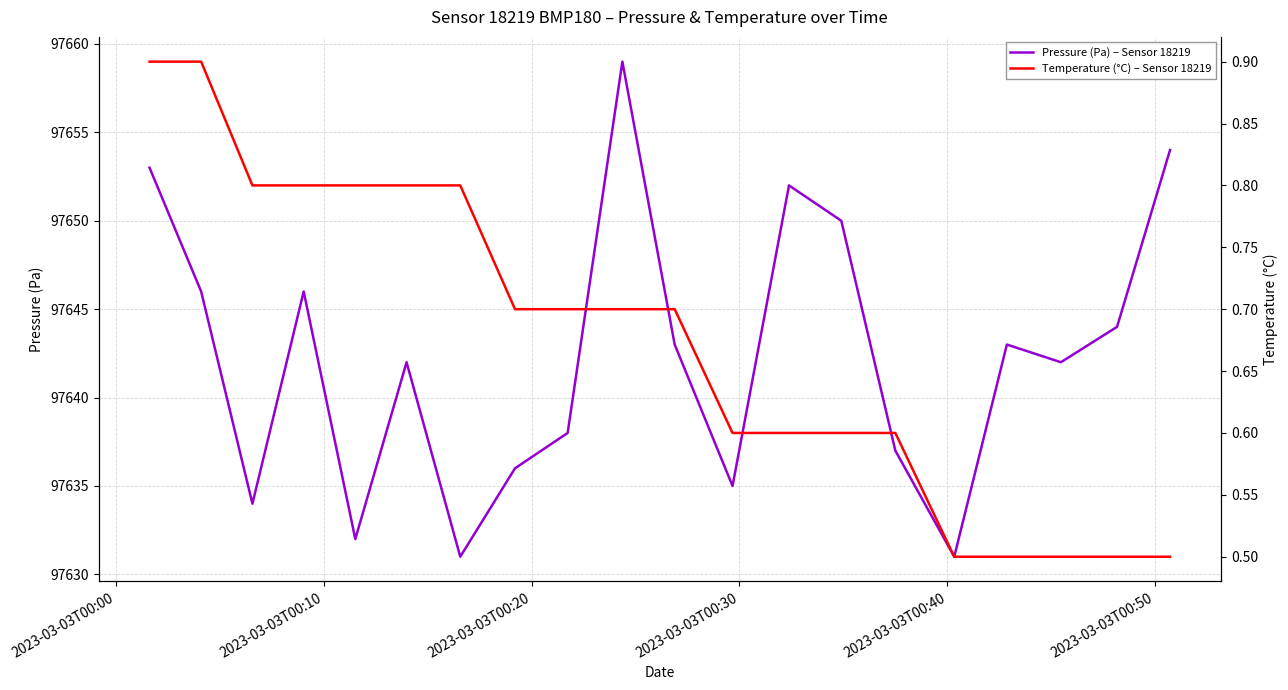

True or false: Temperature (°C) – Sensor 18219 and Pressure (Pa) – Sensor 18219 cross at least once.

False